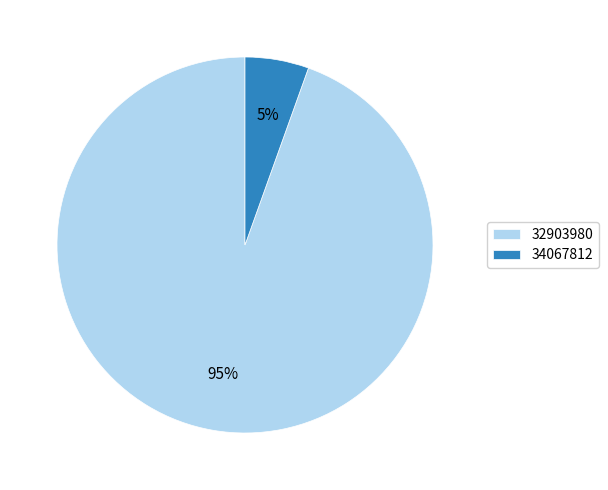

To the nearest percent, what is the average slice percentage?

50%